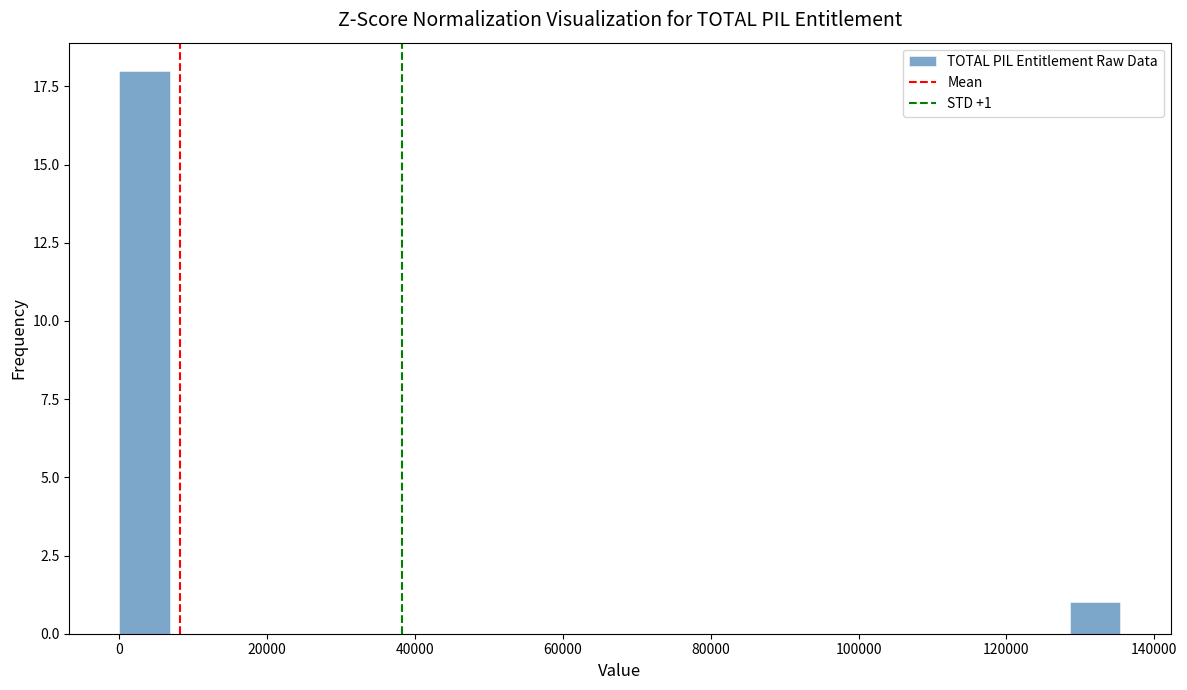

Read against the x-axis, roughly where is the centre of the tallest bar?

4000